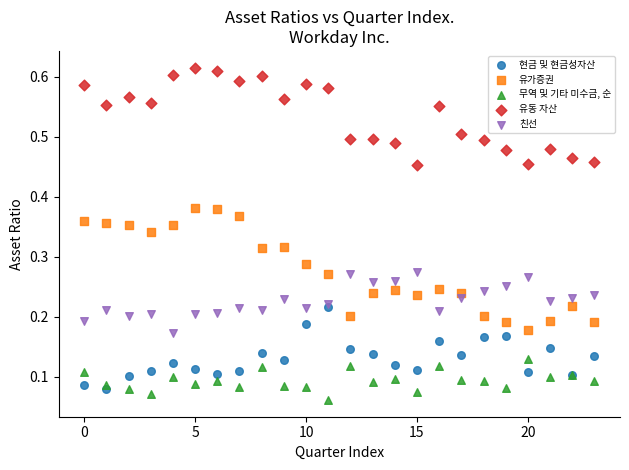

Which series contains the highest Y value?

유동 자산